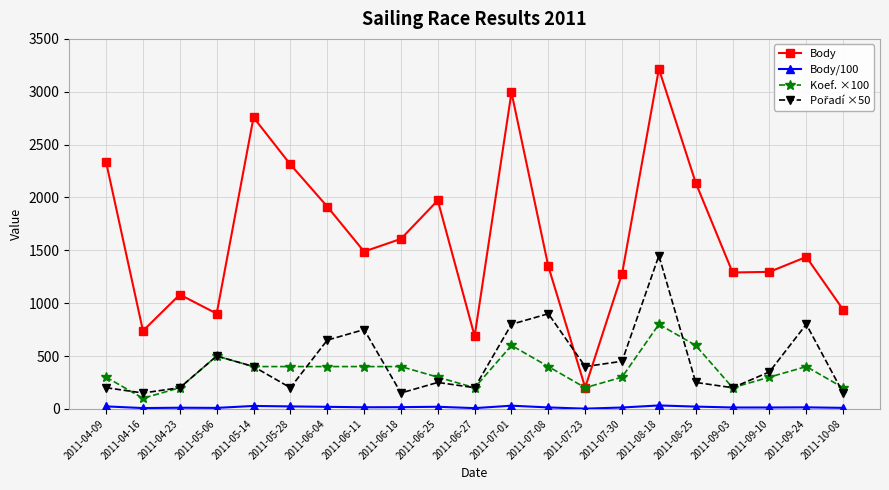

The value of Body at 2011-05-28 is 2312.0. True or false?

True